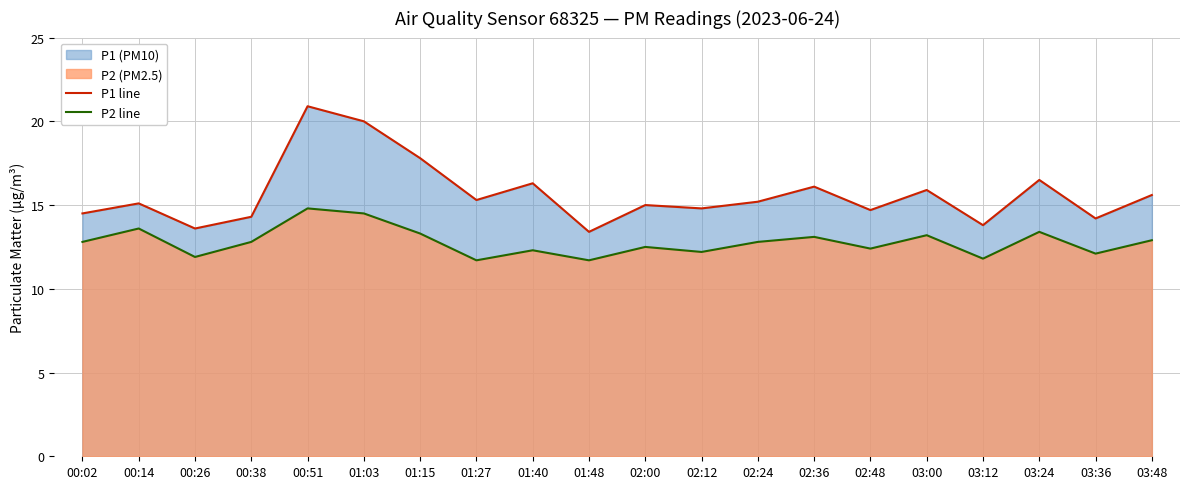

Which category has the highest value across all series?

00:51